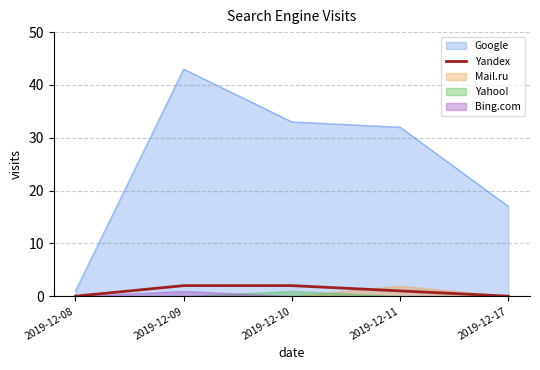

True or false: the data shows 3 at 2019-12-10.

False